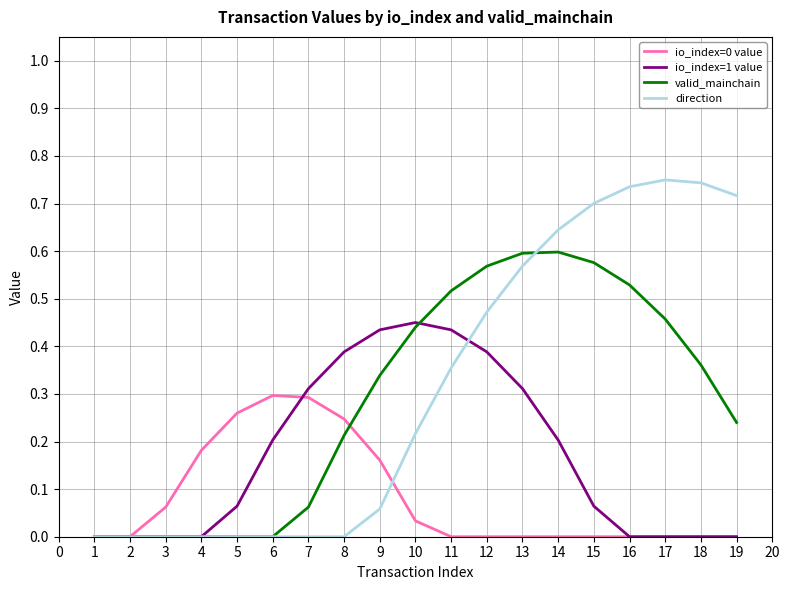

True or false: io_index=1 value has a value of 0.6 at 12.

False